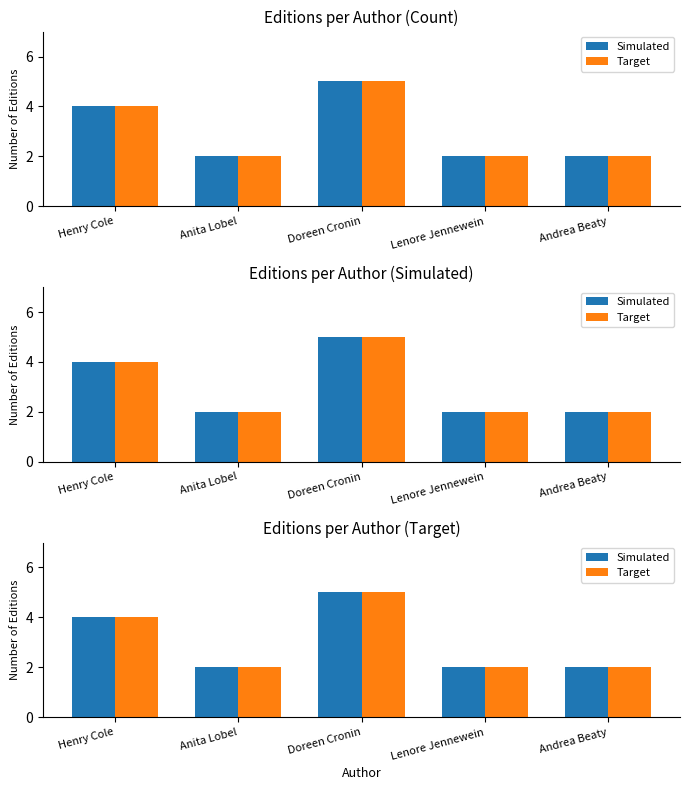

The Simulated series shows 4 at Henry Cole. True or false?

True